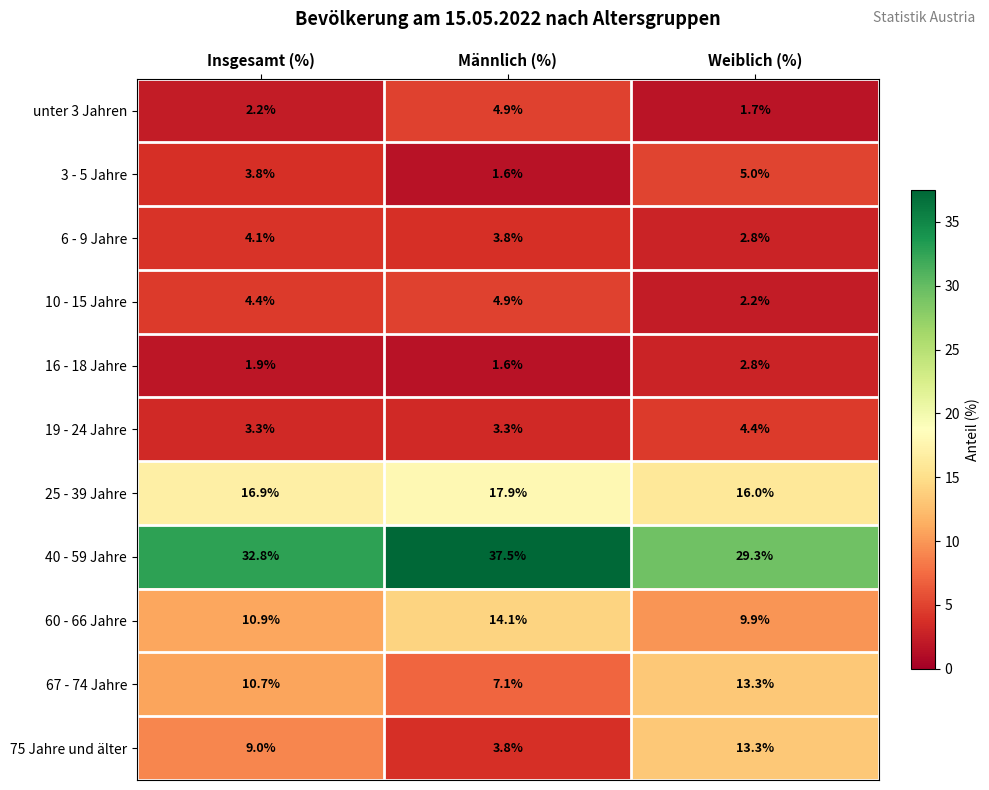

At how many categories does at least one series exceed 5?

3